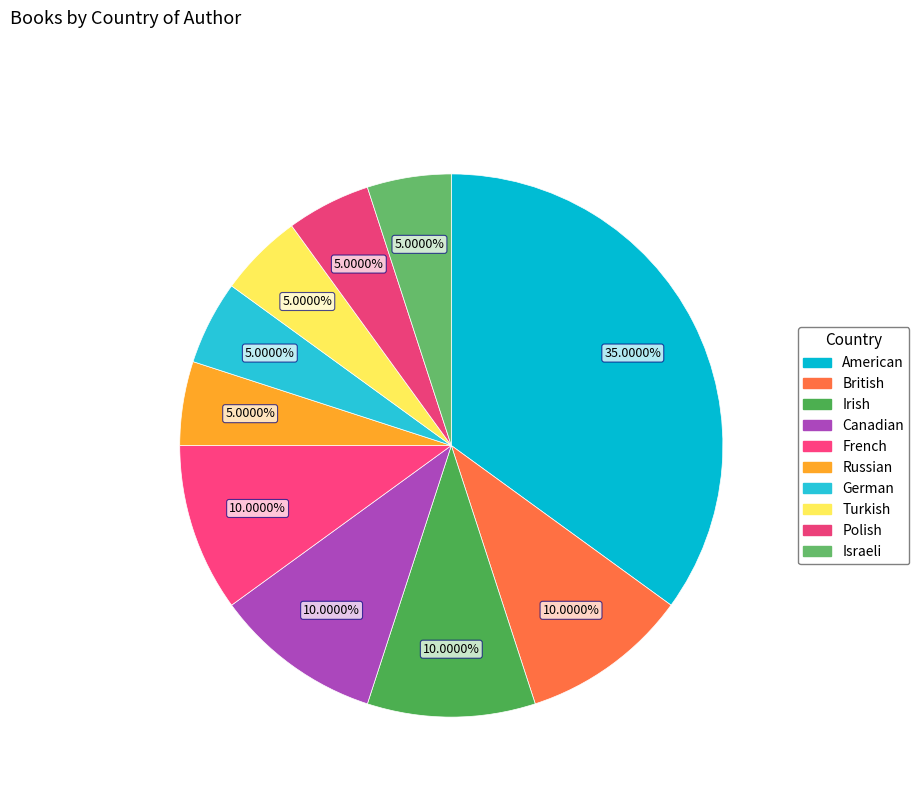

What percentage is the German slice, to the nearest percent?

5%